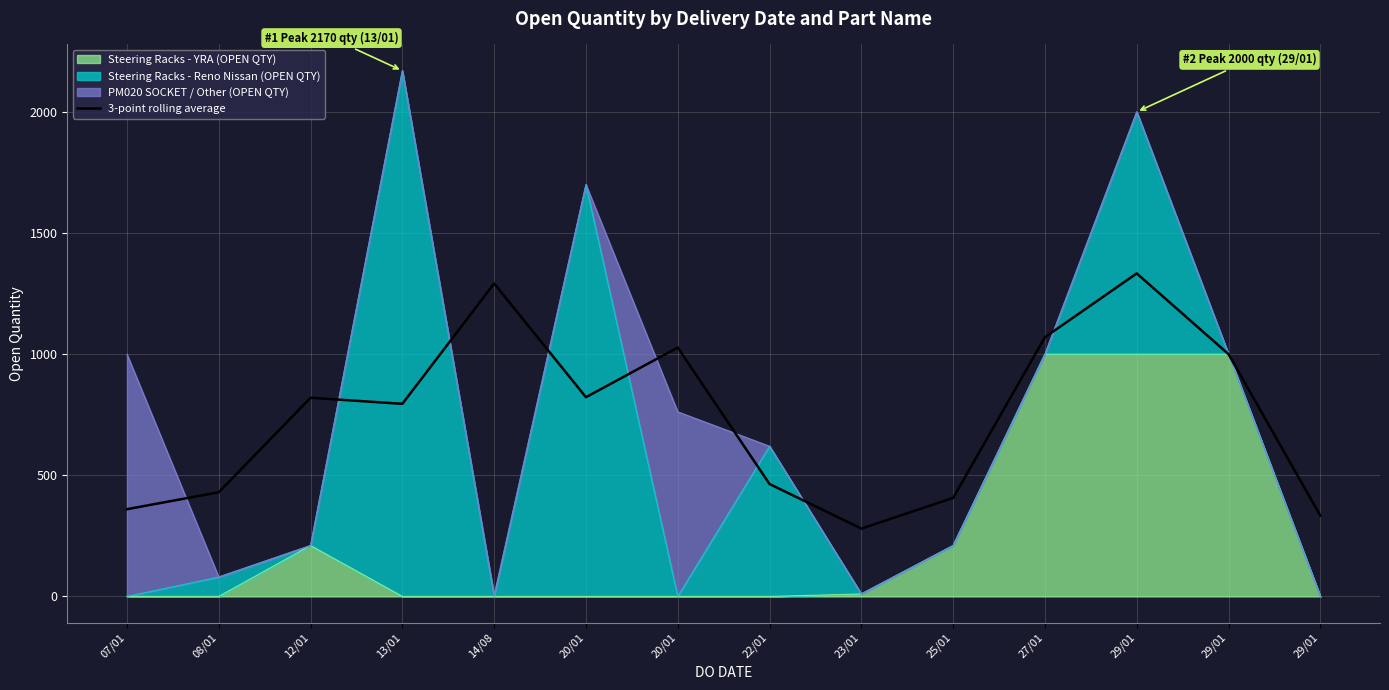

Reading left to right, transcribe all the data shown in this chart.

360.0	430.0	820.0	795.0	1291.7	822.3	1027.3	464.0	280.0	406.7	1070.0	1333.3	1000.0	333.3